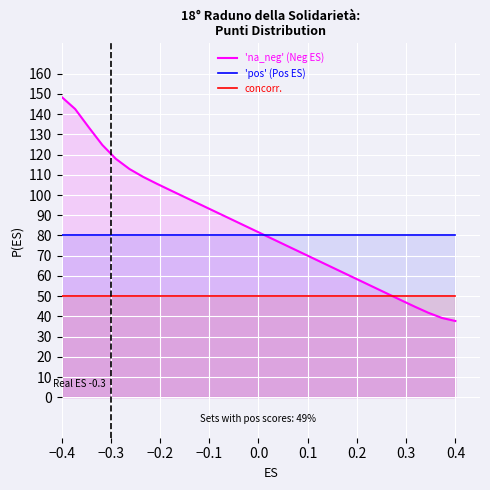

Does the chart display data point markers on the line(s)?

No